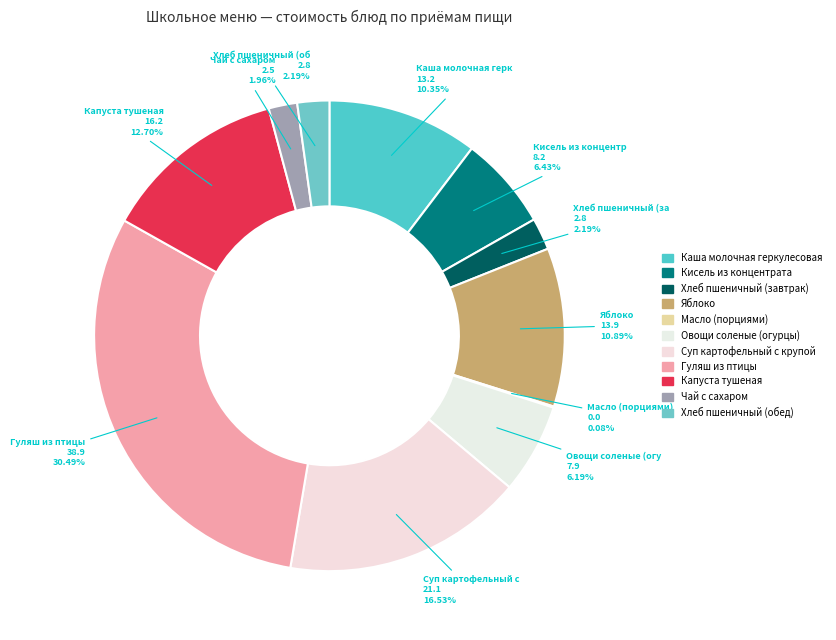

Is it true that Масло (порциями) is 1% of the pie?

False